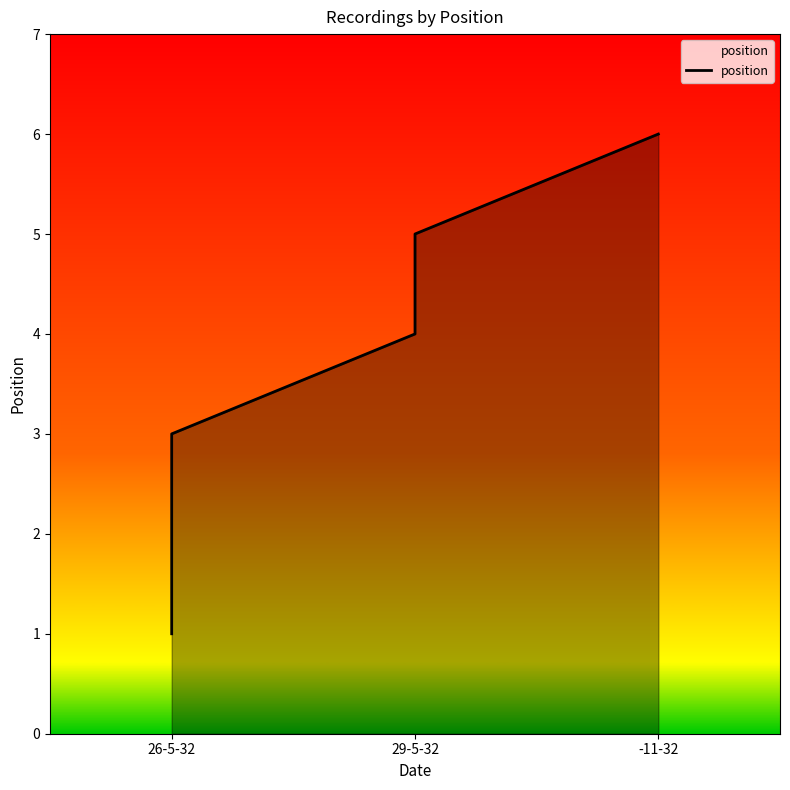

What is the change in value from 26-5-32 to 29-5-32?

+1